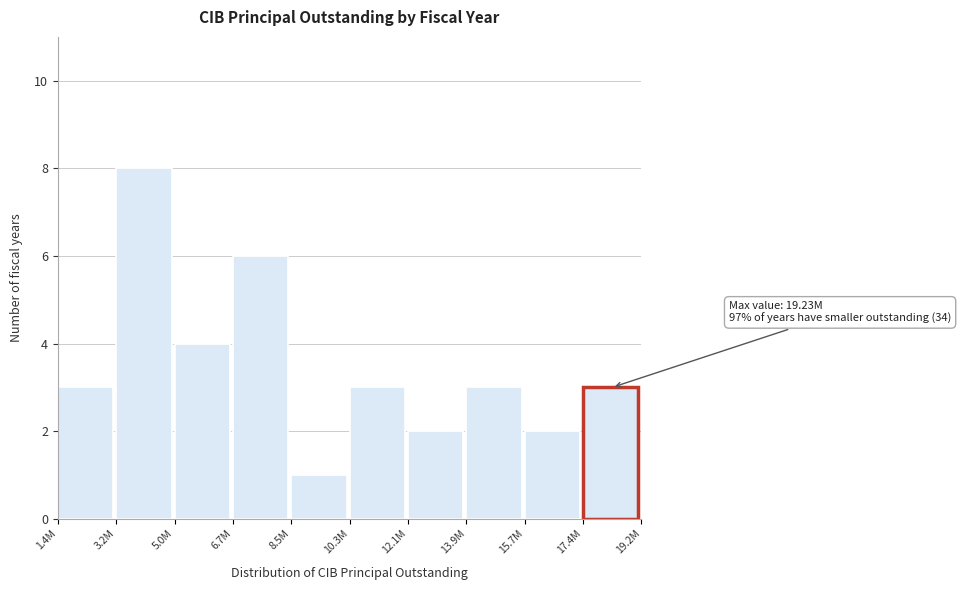

Reading left to right, what are all the values shown in this chart?

1.4M=3	3.2M=8	5.0M=4	6.7M=6	8.5M=1	10.3M=3	12.1M=2	13.9M=3	15.7M=2	17.4M=3